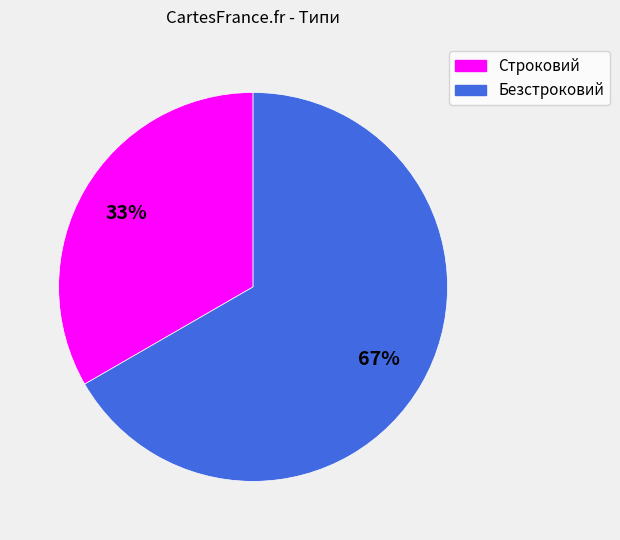

To the nearest percent, what percentage of the pie is Строковий?

33%